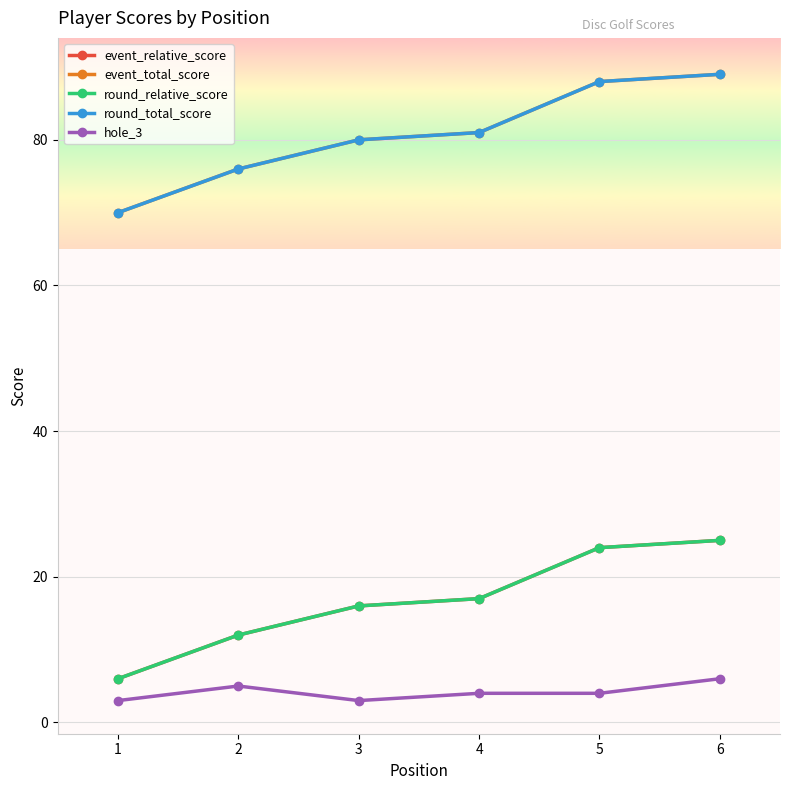

True or false: round_total_score and event_relative_score cross at least once.

False